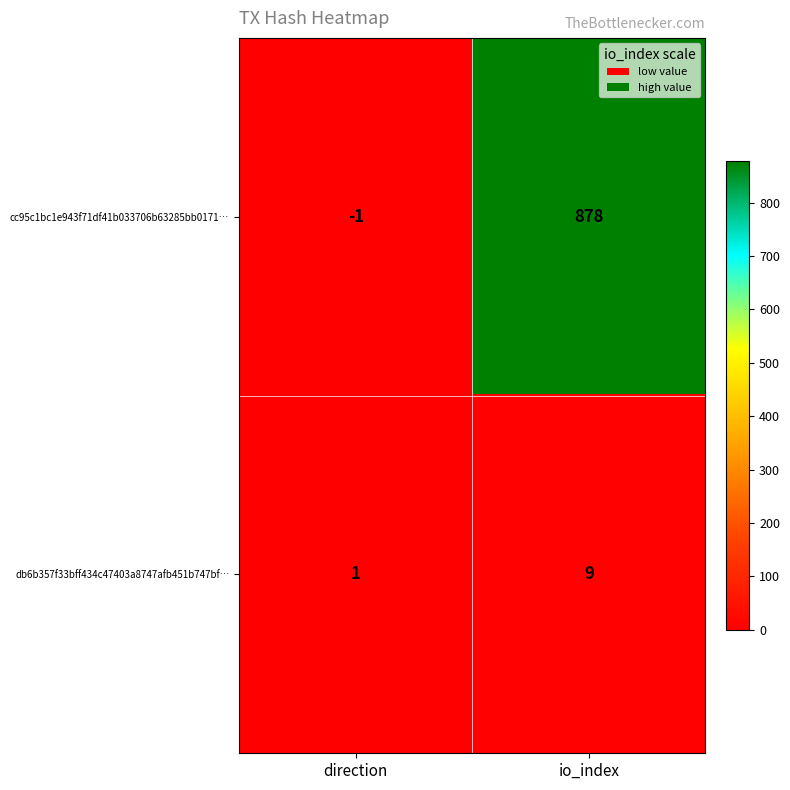

List the labels in order of cc95c1bc1e943f71df41b033706b63285bb0171… value, smallest first.

direction, io_index